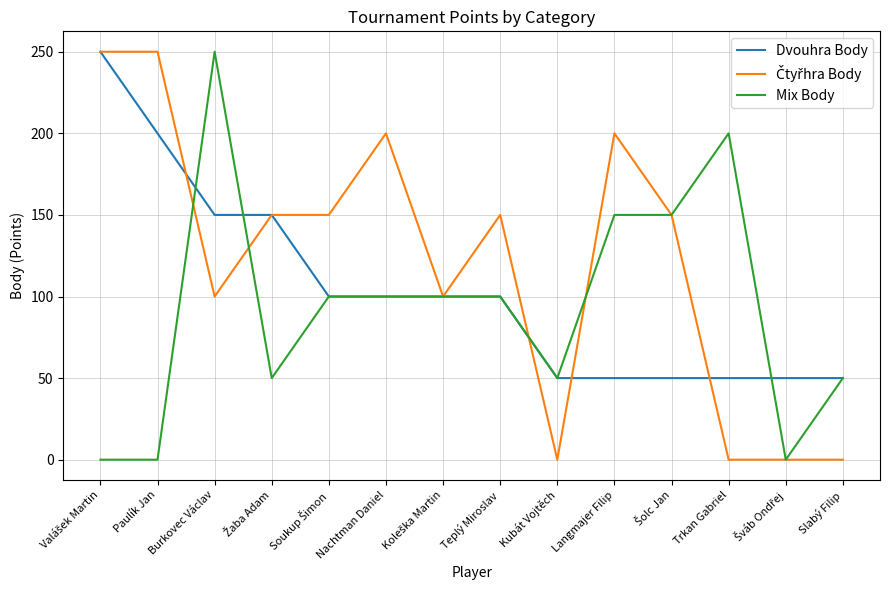

What position from the right is Teplý Miroslav?

7